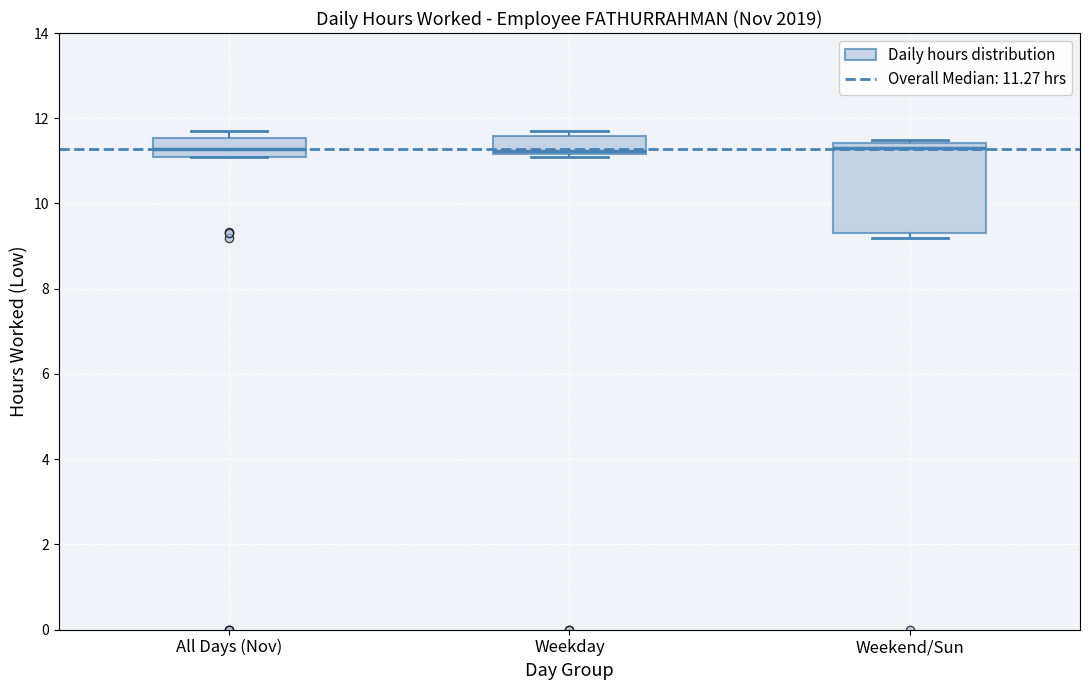

Comparing the boxes themselves (not the whiskers), which one is the tallest?

Weekend/Sun